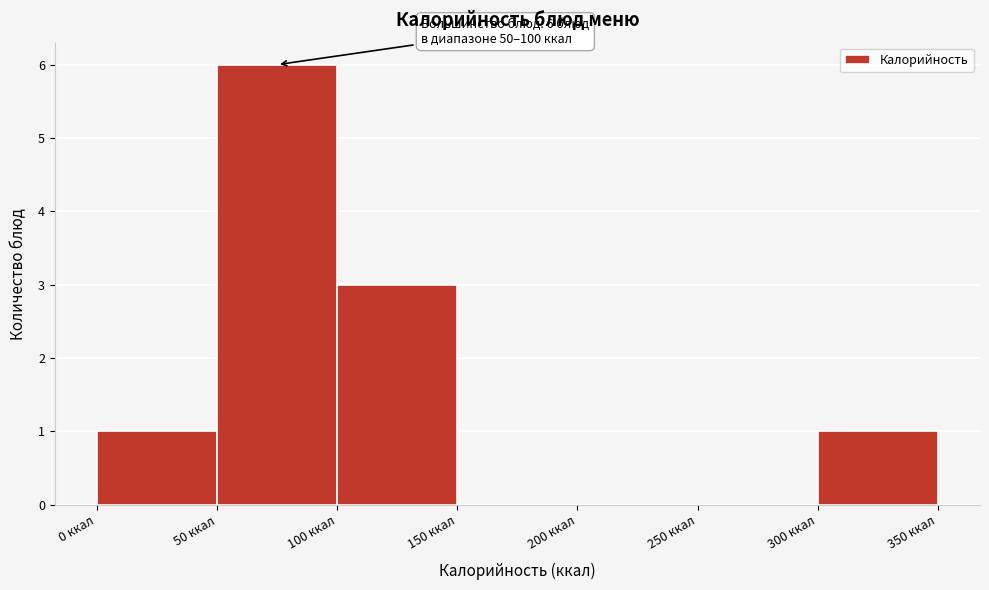

Over which range of the x-axis is the bar tallest?

50 to 100